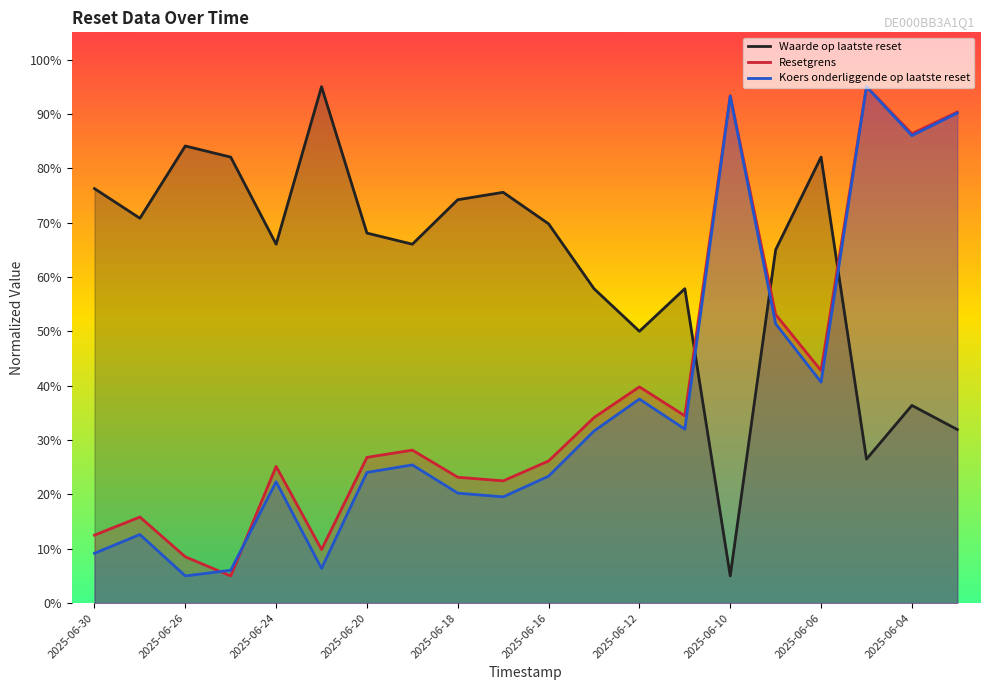

The Koers onderliggende op laatste reset series shows 14.7 at 2025-06-30. True or false?

False